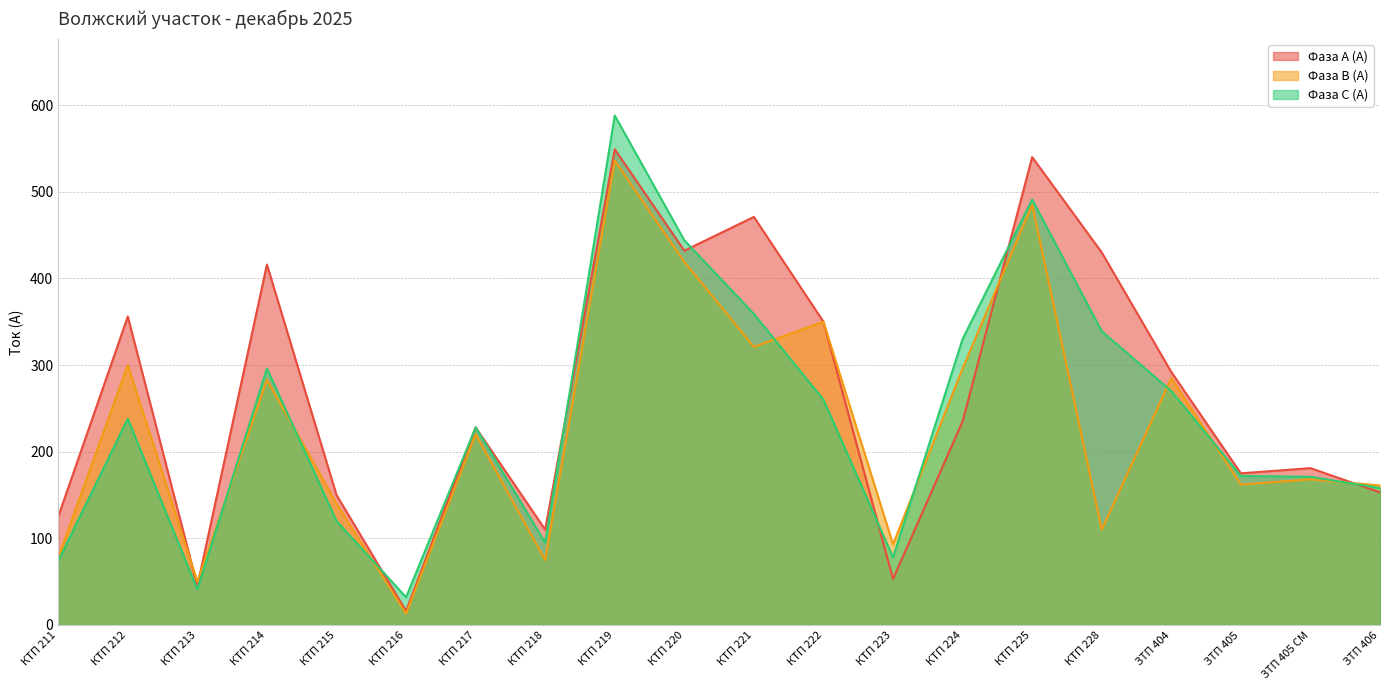

What is the minimum value for Фаза В (А)?

13